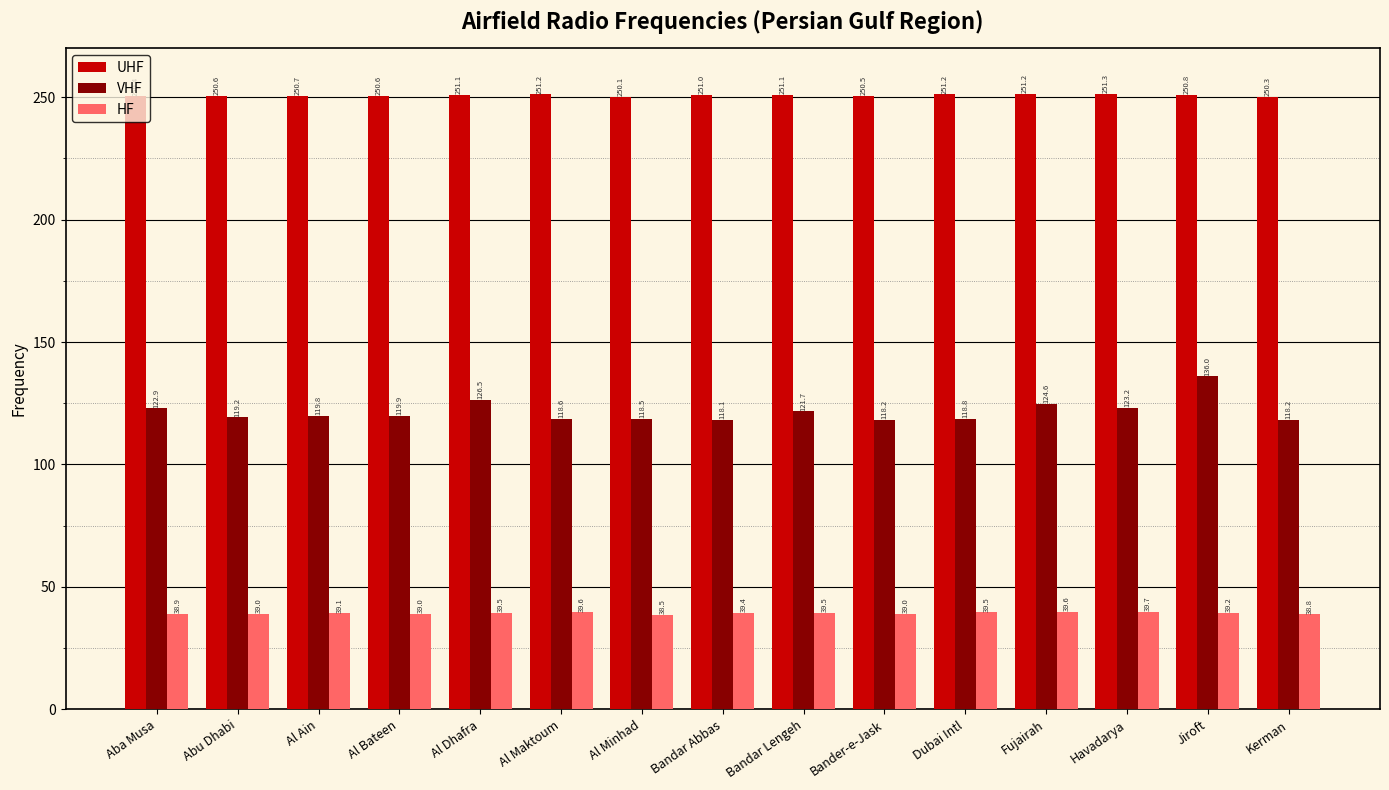

What is the sum of all UHF values?

3762.1